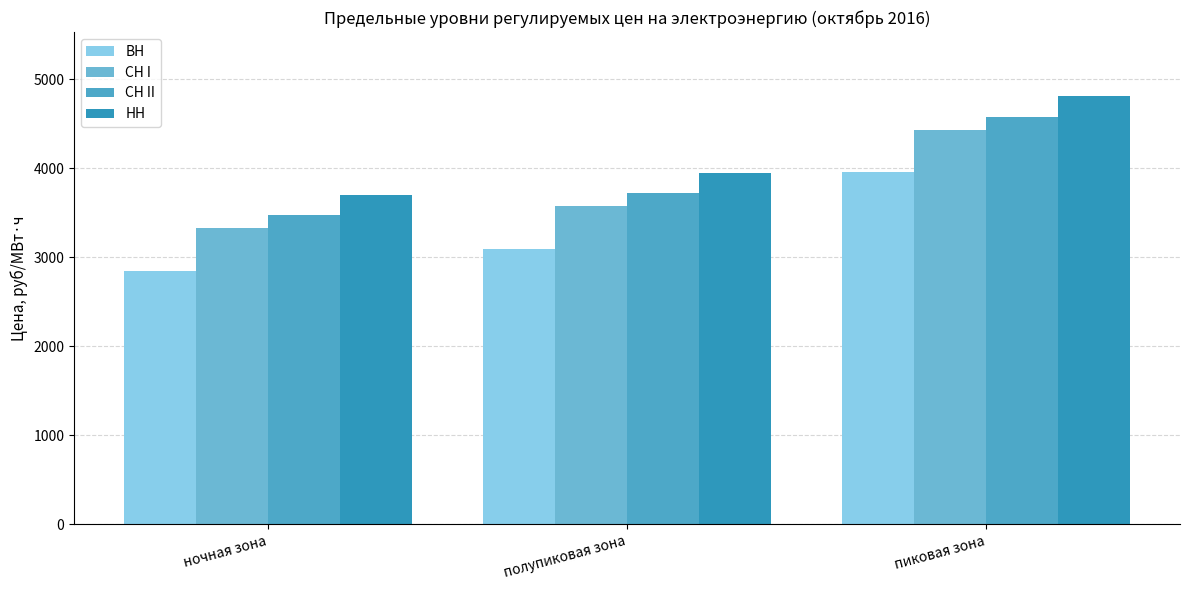

The value of СН II at пиковая зона is 2242.2. True or false?

False